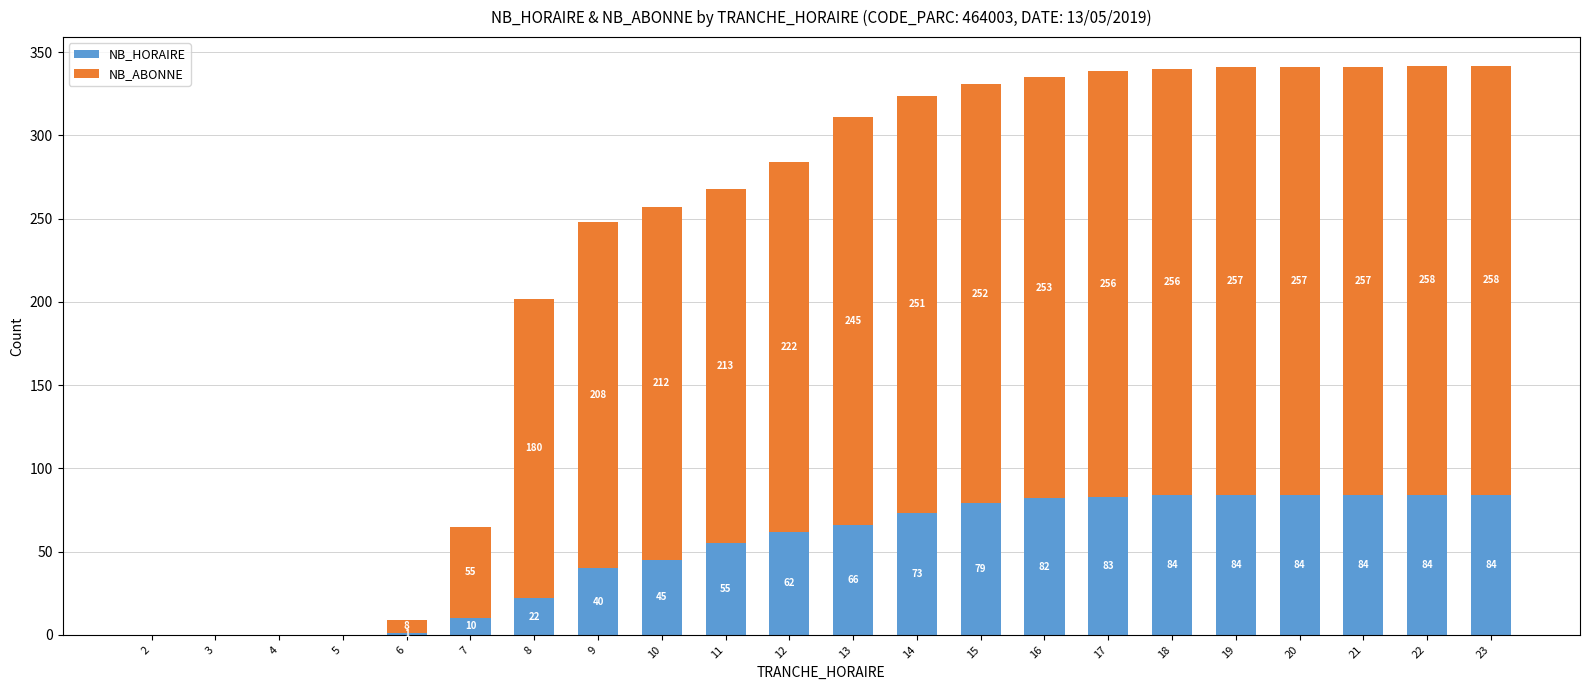

What is the maximum value for NB_HORAIRE?

84